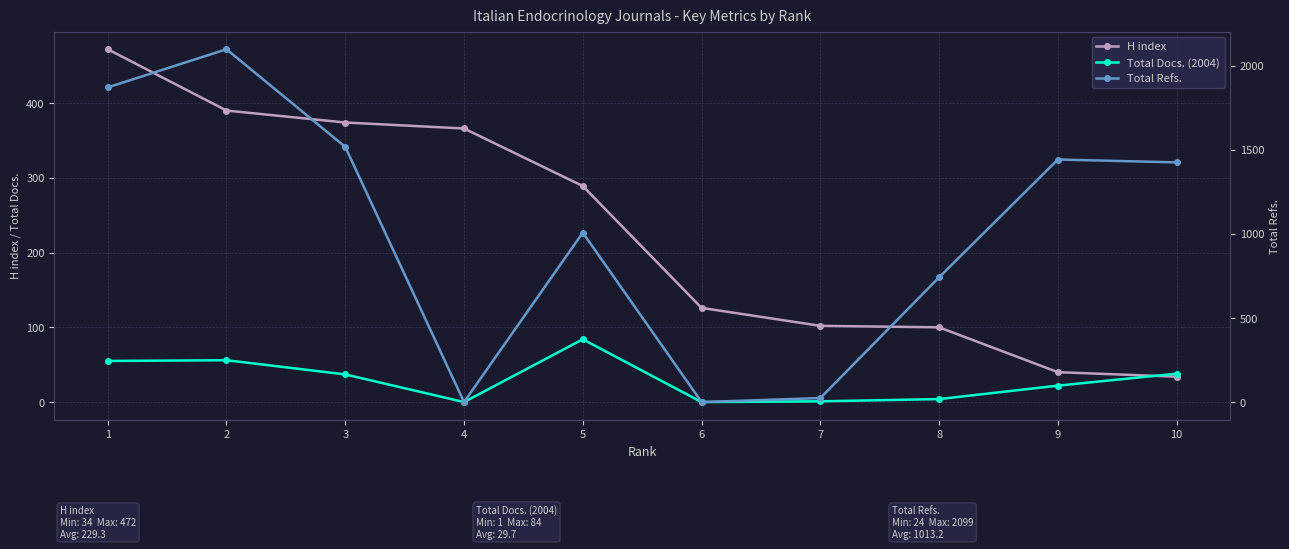

What is the lowest value of the H index series?

34